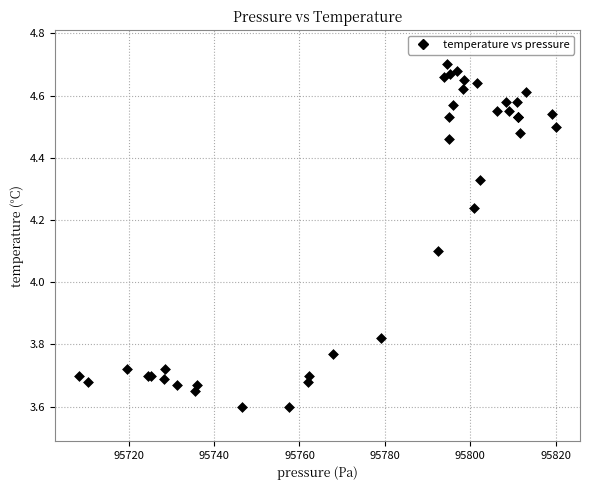

What Y value in the scatter plot is closest to 4?

4.1